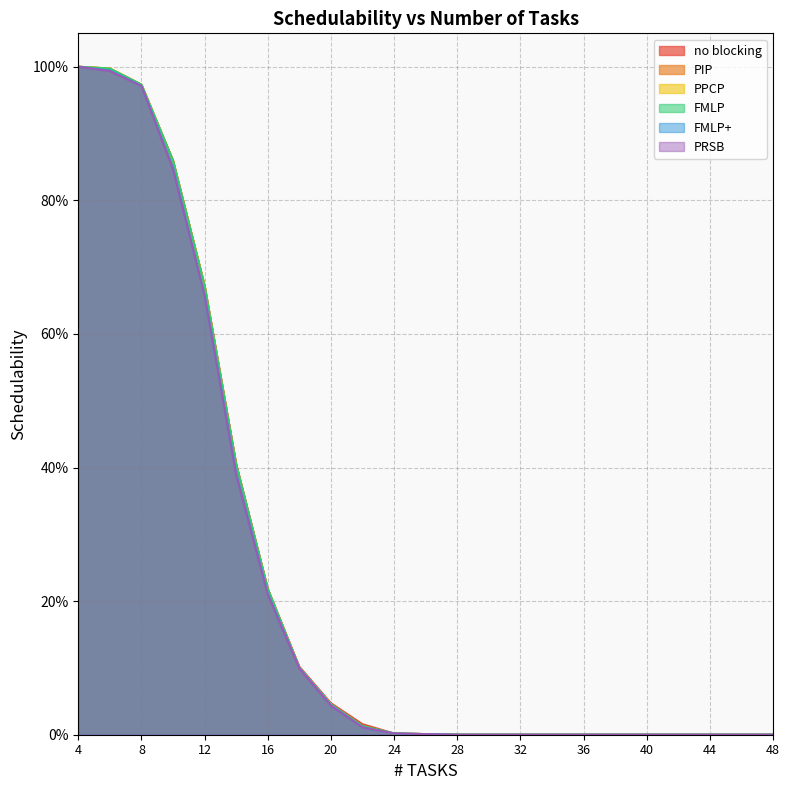

Rank the series by their maximum value, from lowest to highest.

no blocking, PIP, PPCP, FMLP, FMLP+, PRSB